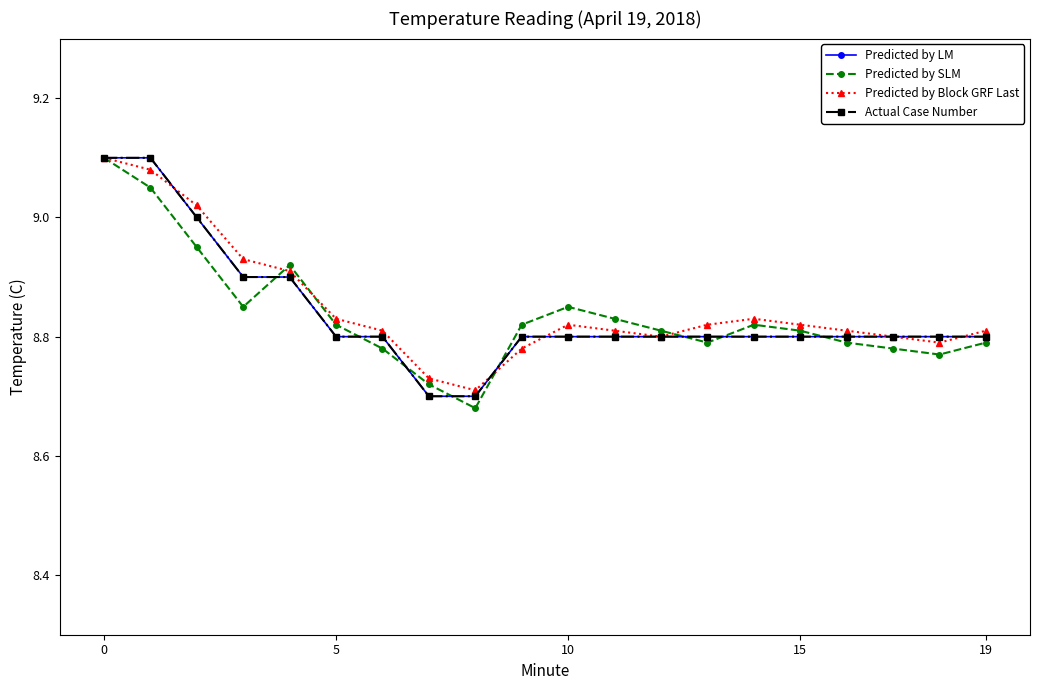

Does the chart have visible grid lines?

No